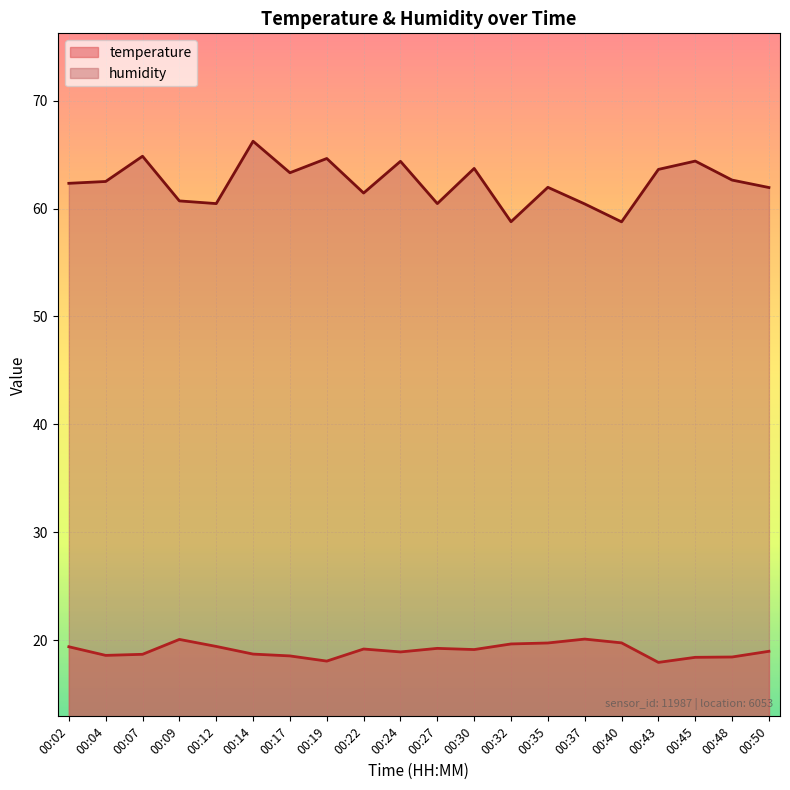

How many interior local peaks does the temperature series have?

4